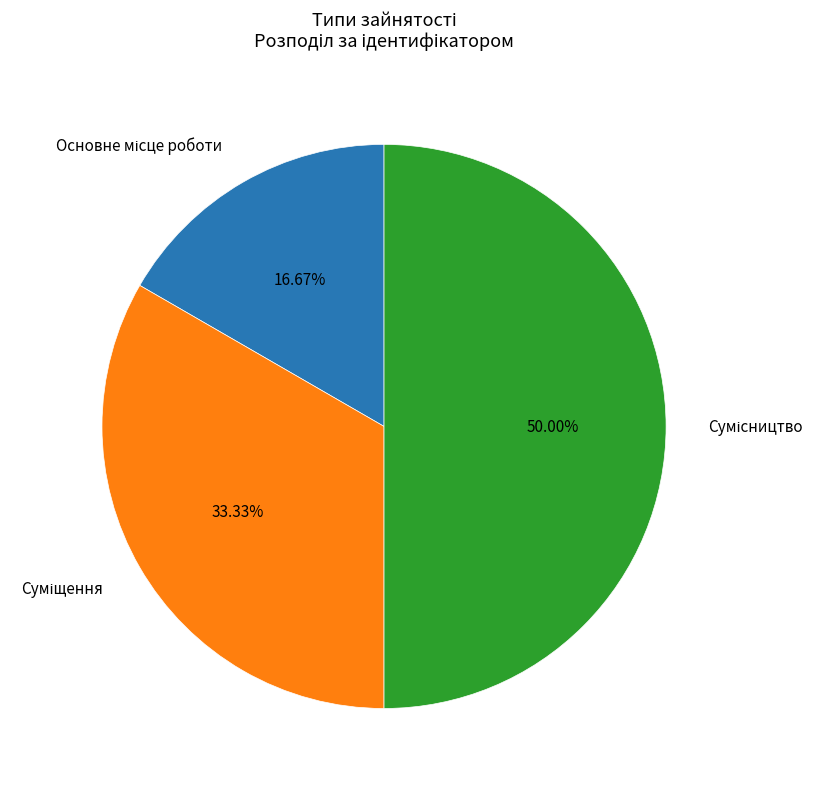

Which has a higher value, Сумісництво or Суміщення?

Сумісництво